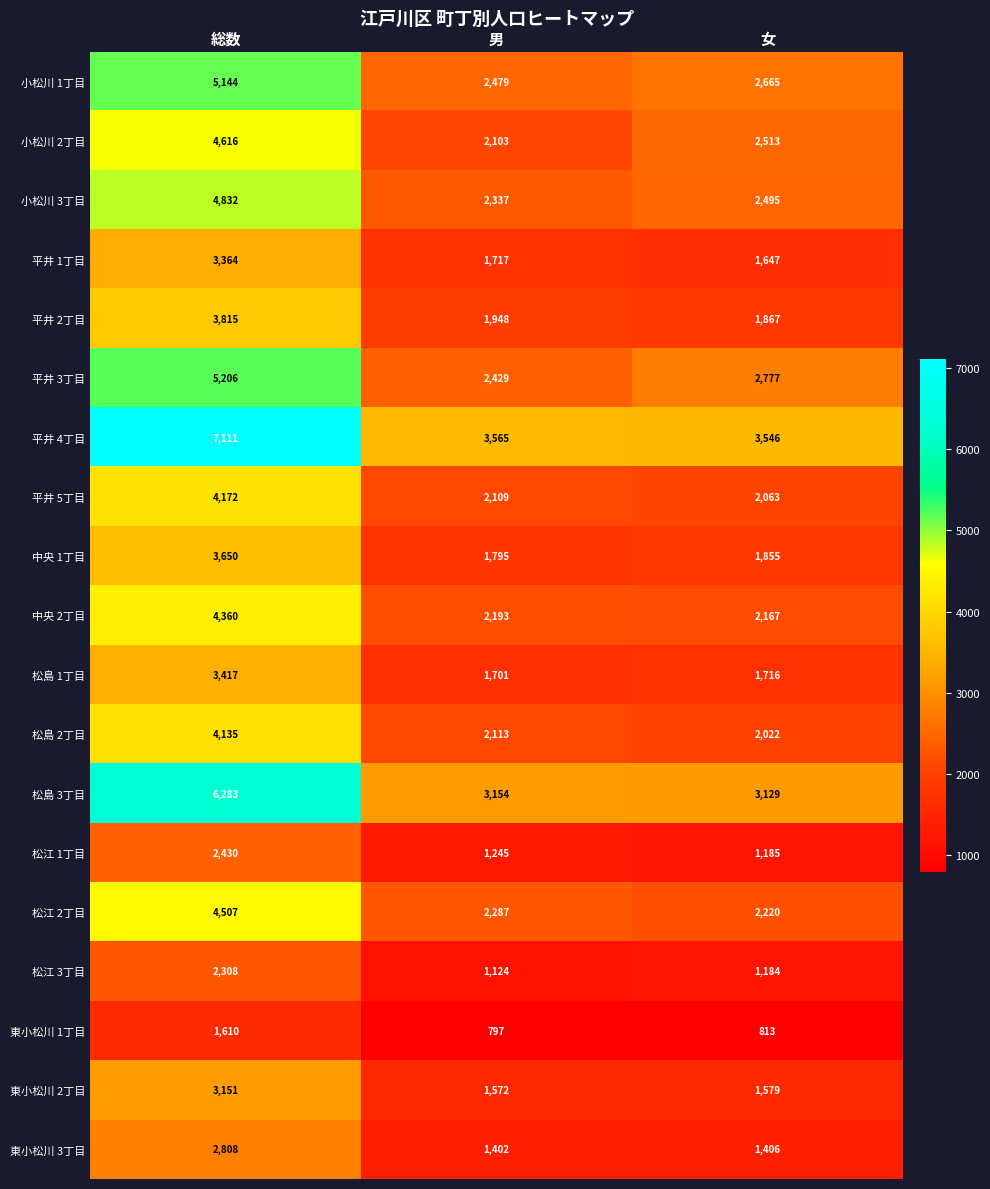

What is the difference between the 東小松川 2丁目 values at 女 and 男?

7